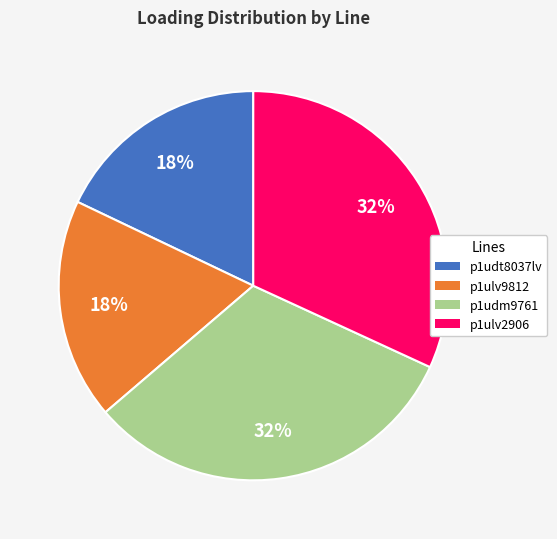

To the nearest percent, what is the average slice percentage?

25%